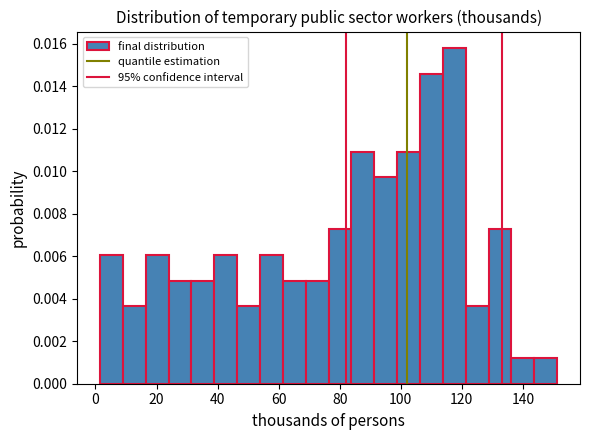

Read against the x-axis, roughly where is the centre of the tallest bar?

118